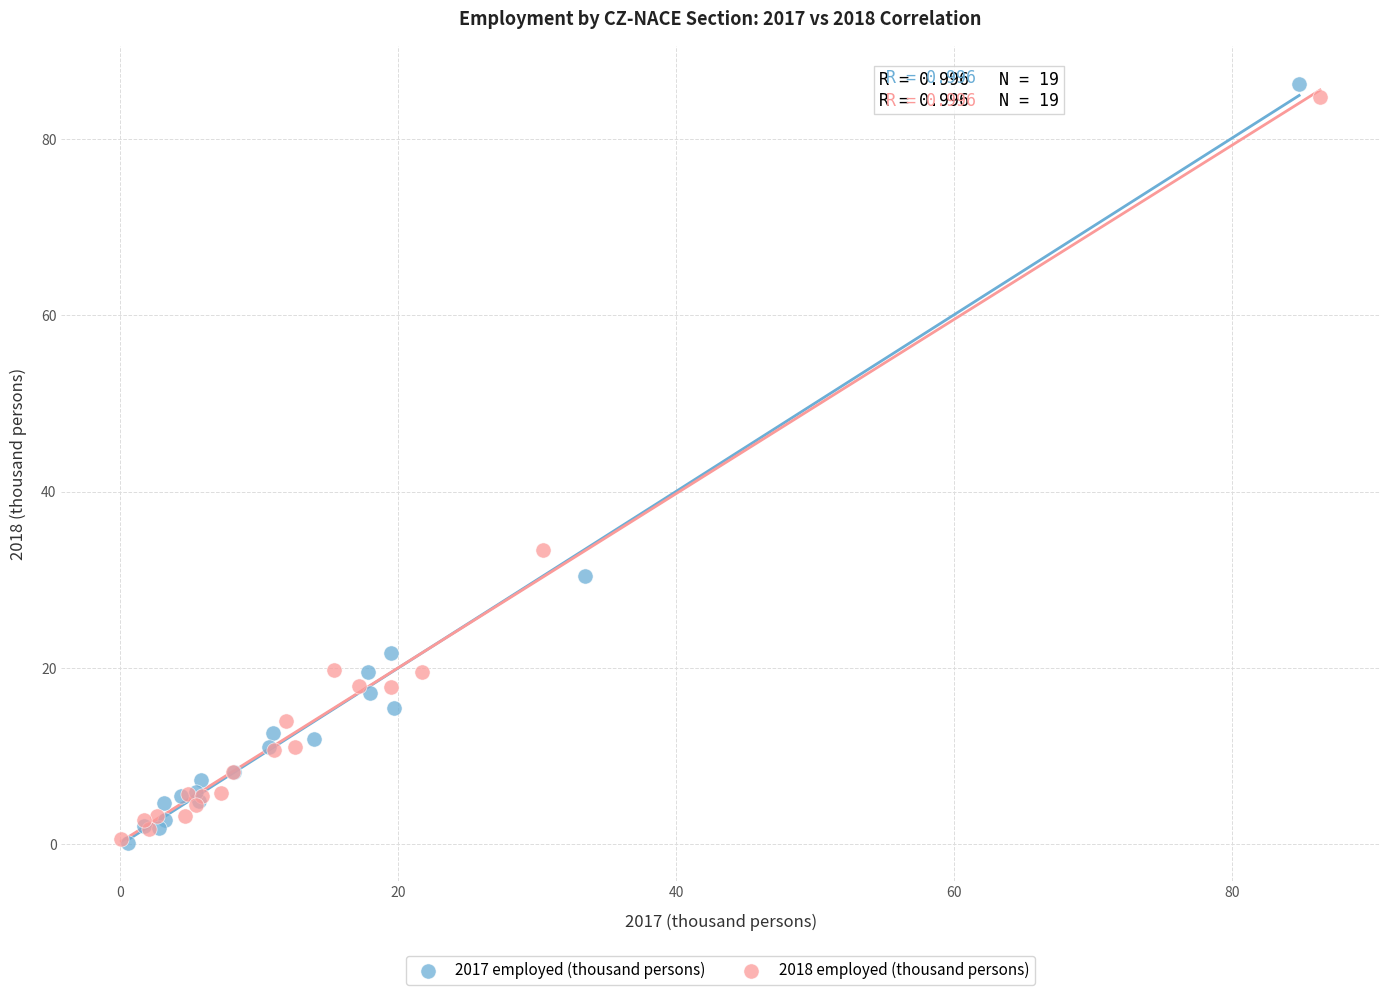

Which series has the largest Y range (max minus min)?

2017 employed (thousand persons)